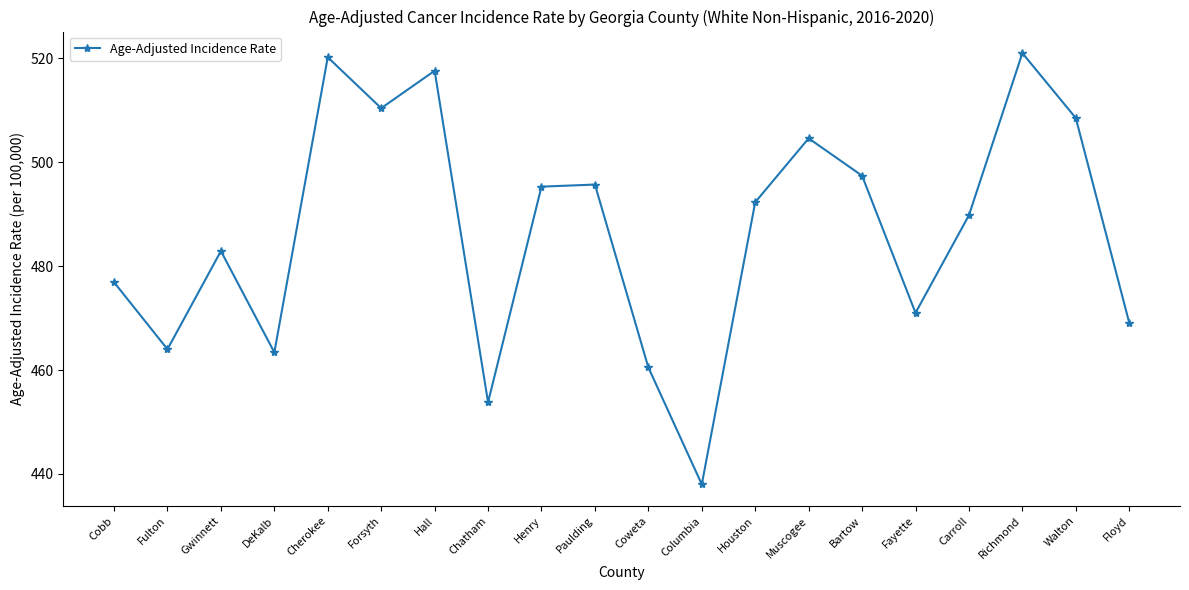

Which label corresponds to the smallest value in the chart?

Columbia